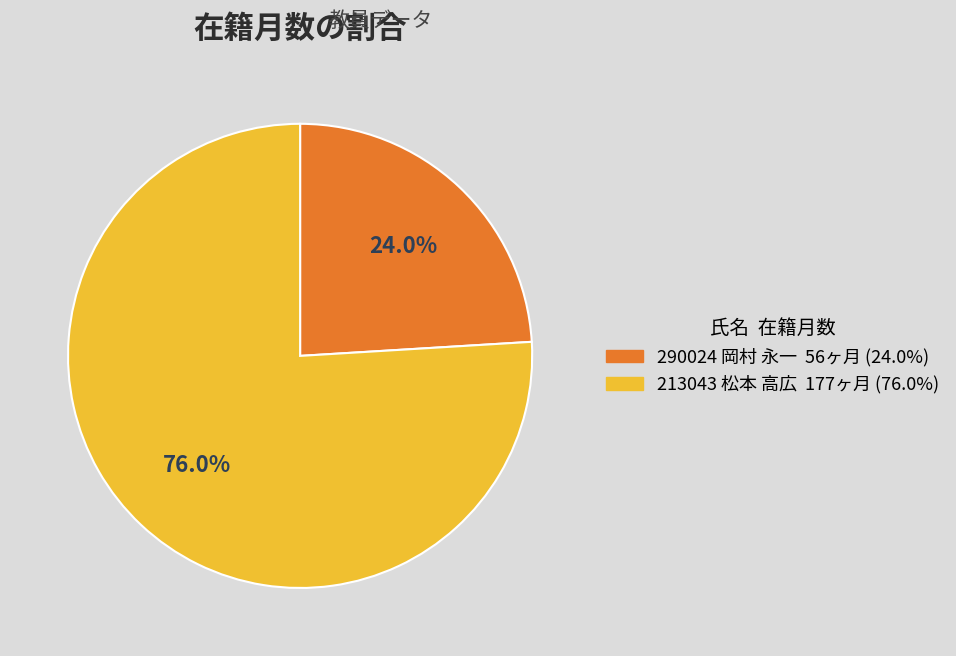

To the nearest percent, what is the difference between the 213043 松本 高広 and 290024 岡村 永一 slice percentages?

52%